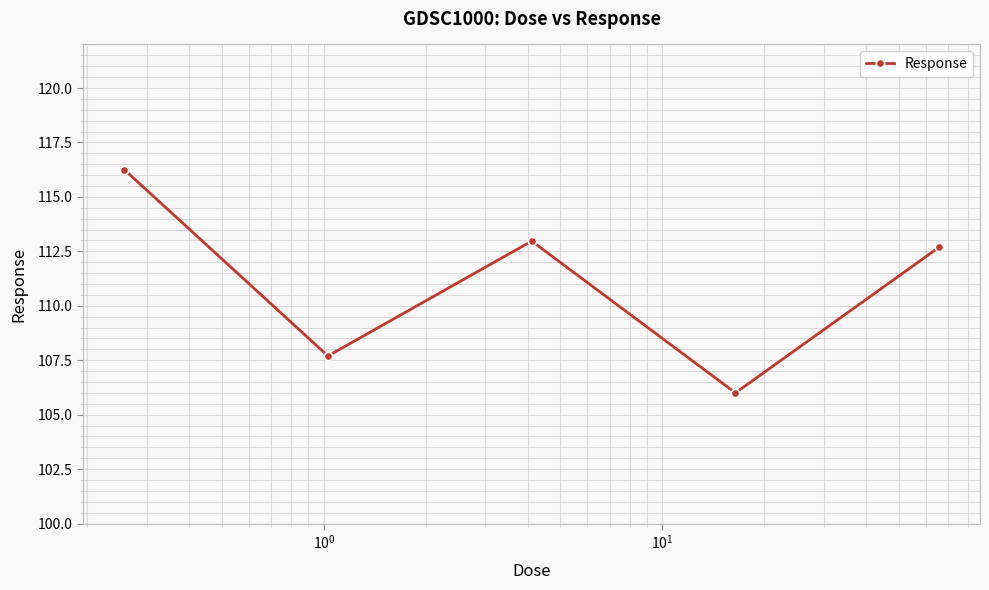

What is the difference between the maximum and minimum values?

10.3